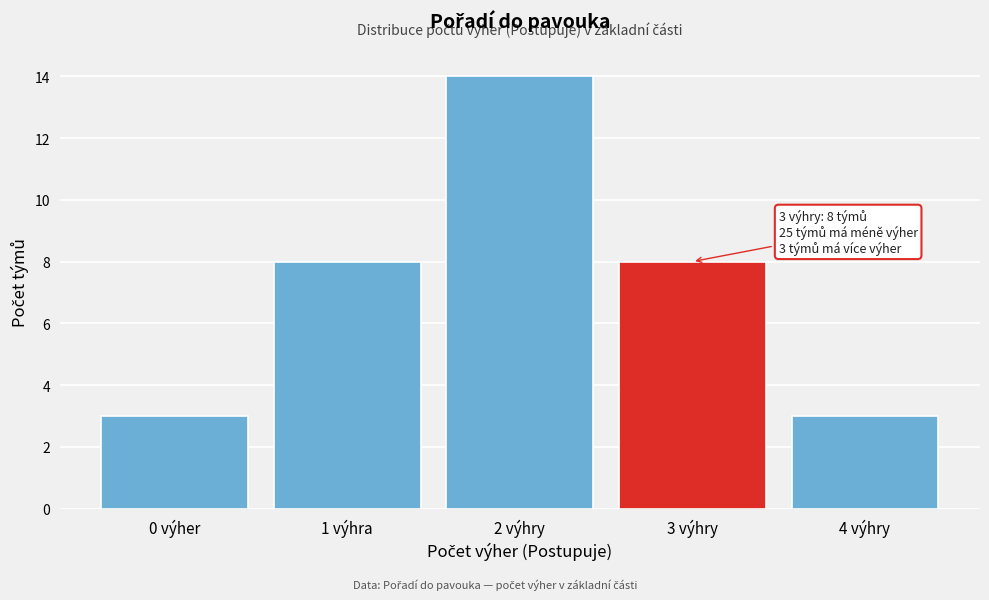

Reading left to right, list all the values displayed in this chart.

3	8	14	8	3